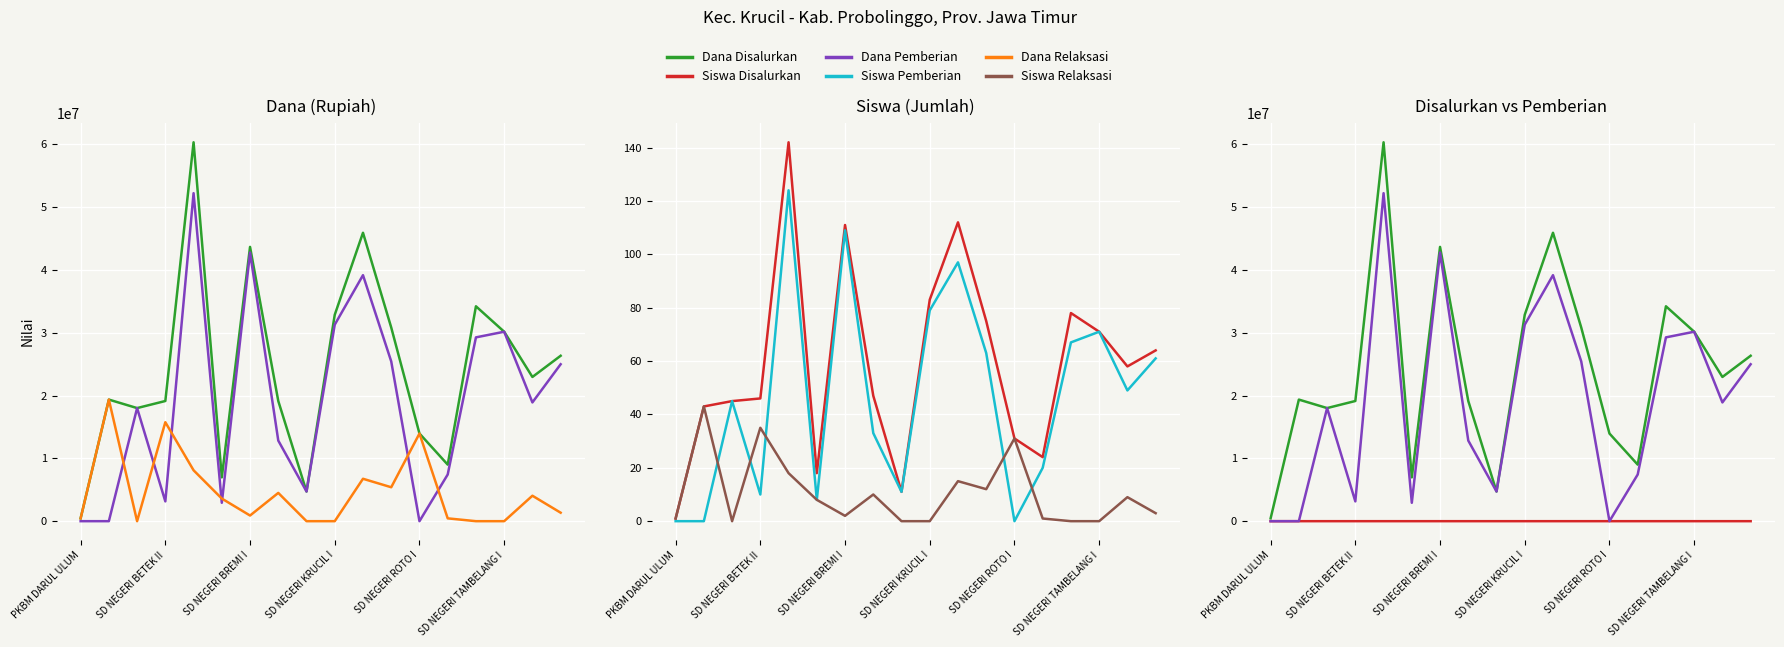

True or false: Siswa Pemberian and Dana Disalurkan cross at least once.

False